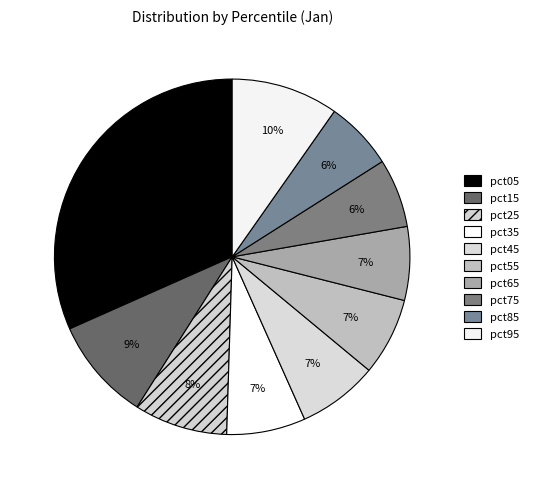

What is the largest slice in the pie chart?

pct05